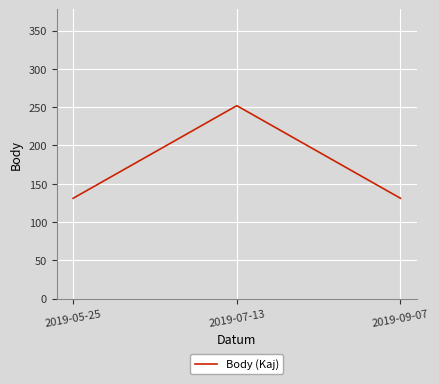

Count the values in the range 131 to 252.

3